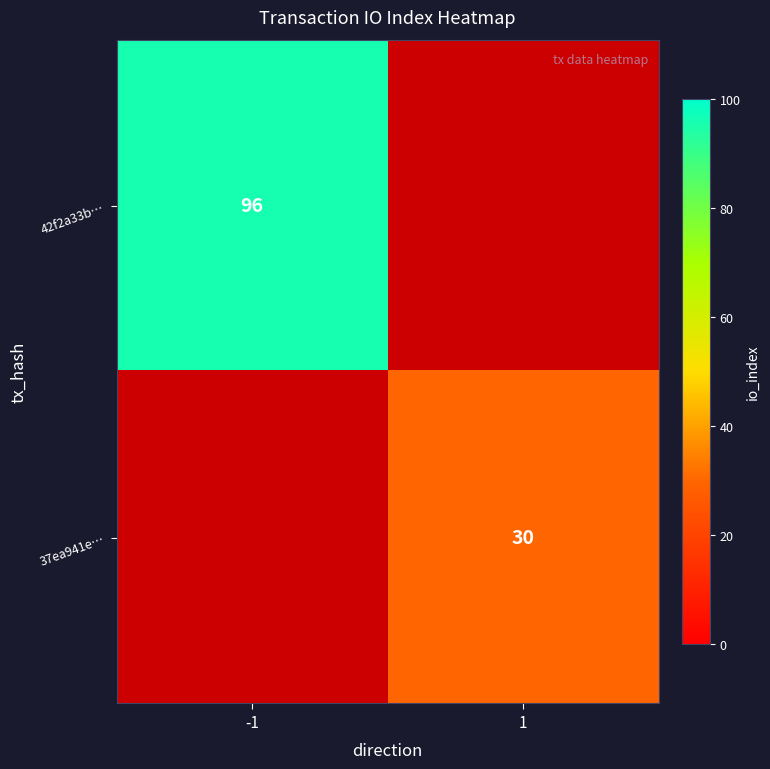

The value of 42f2a33b… at -1 is 137.1. True or false?

False